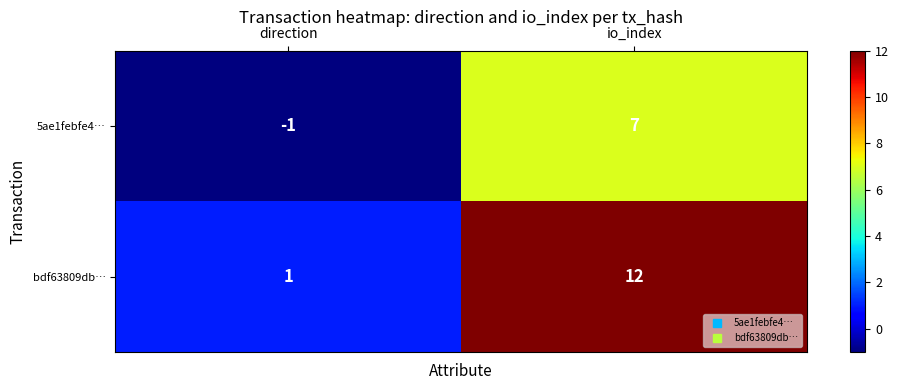

At which category is the sum across all series the highest?

io_index